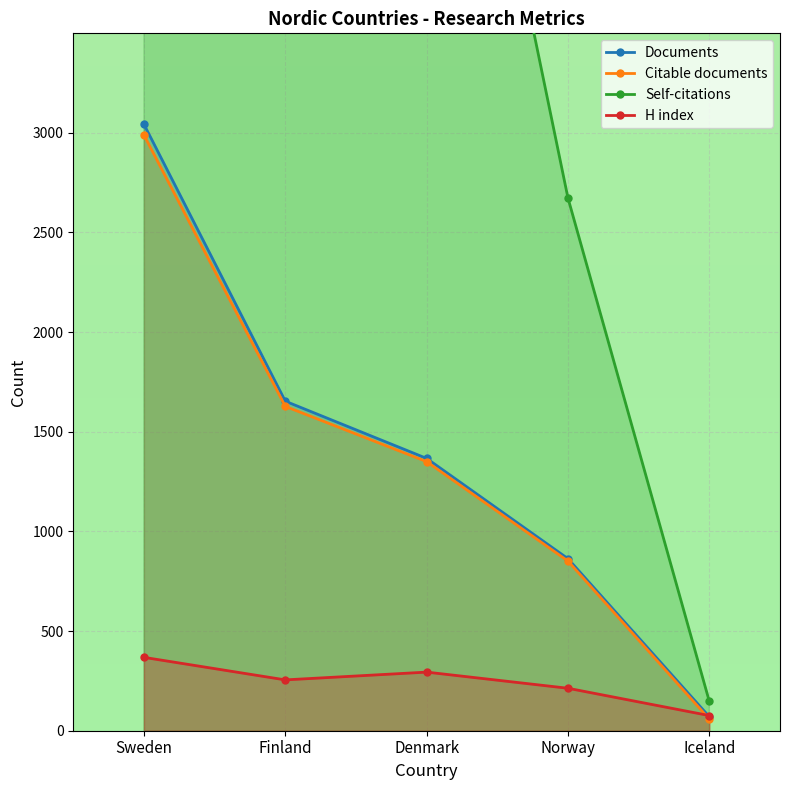

Which label corresponds to the largest value in the chart?

Sweden